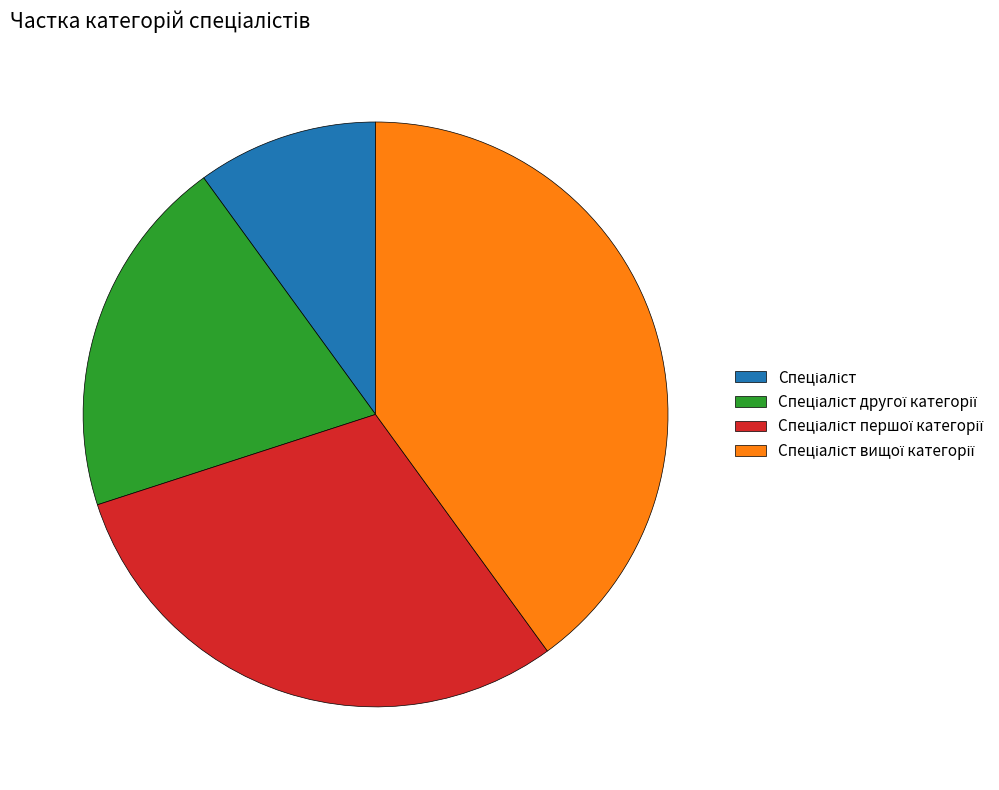

Does any single category account for the majority?

No